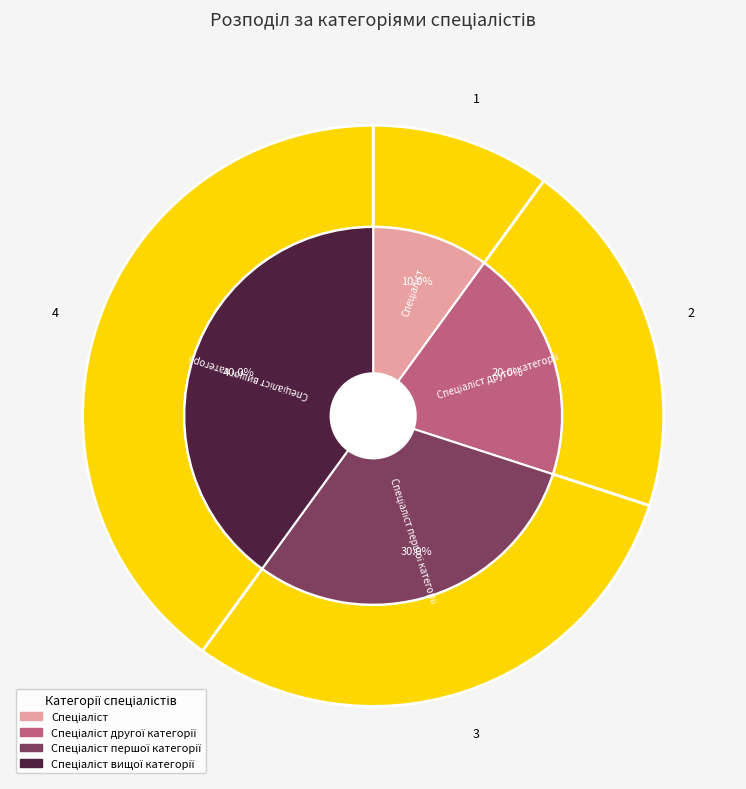

Count the number of slices in the pie.

4